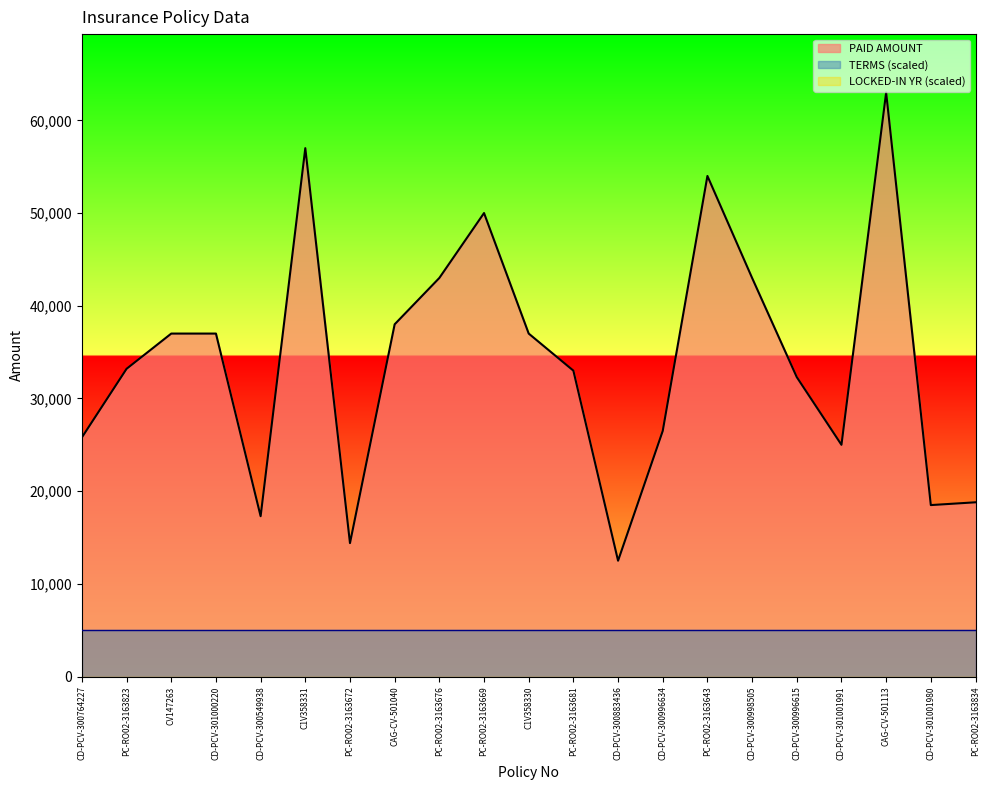

Which series changed the most between C1V358331 and CAG-CV-501113?

PAID AMOUNT